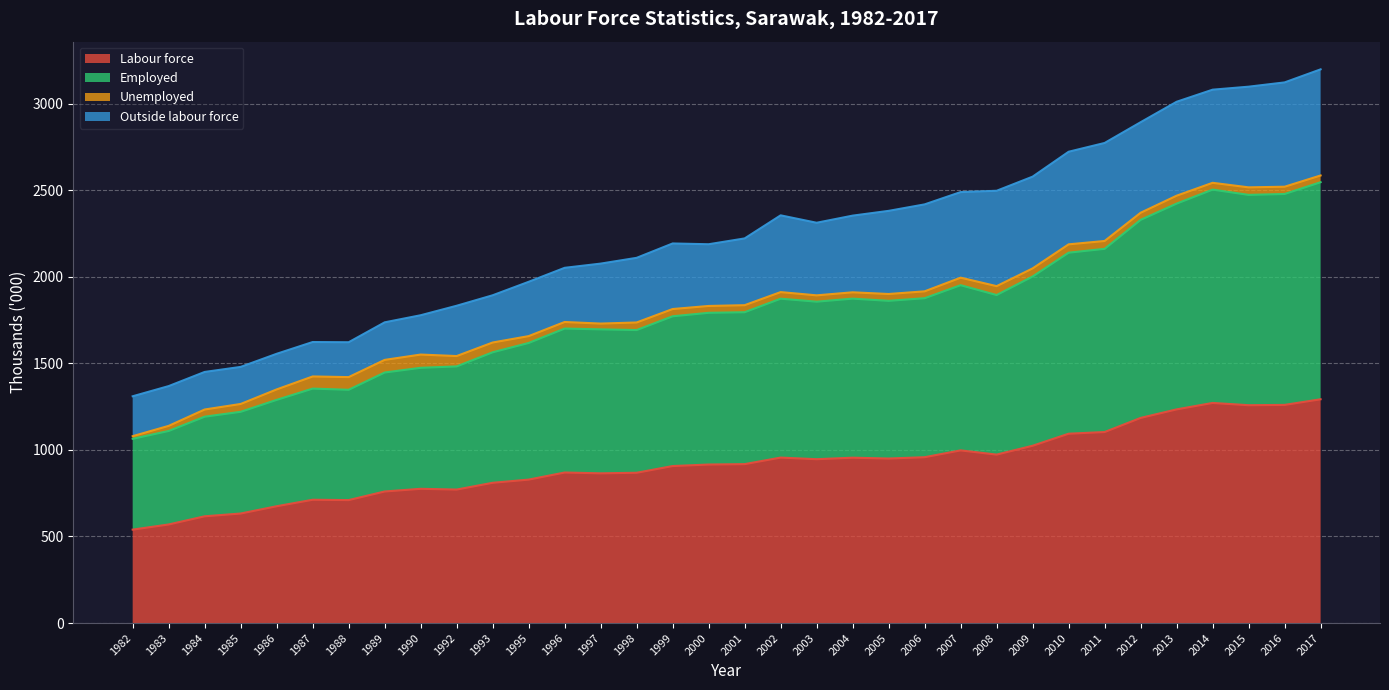

What is the difference between the highest and lowest values at 2014?

1232.2